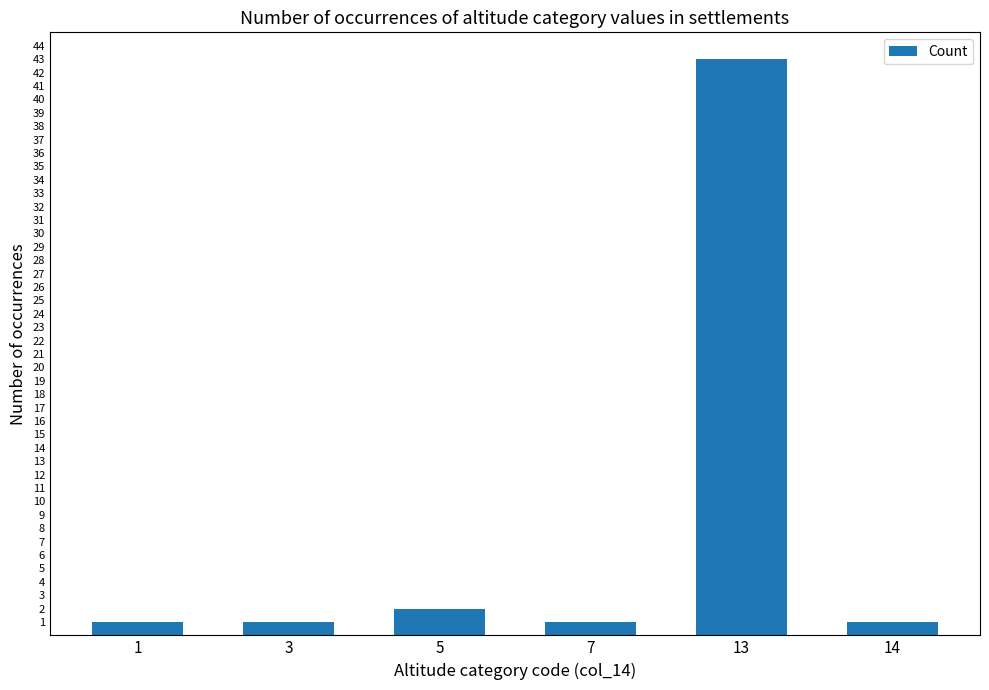

What is the approximate value at 13, to the nearest 5?

45